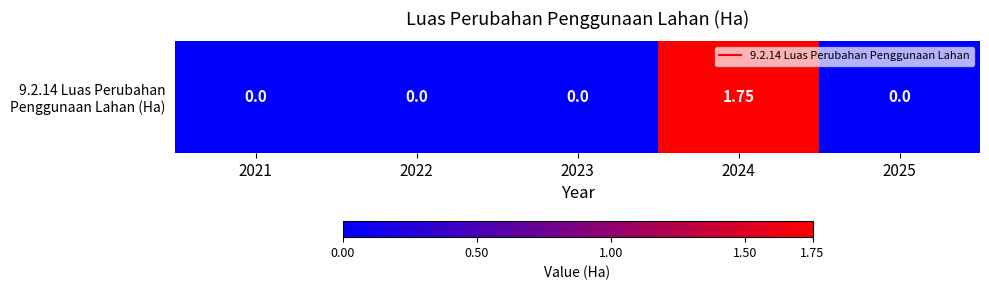

Which label corresponds to the largest value in the chart?

2024